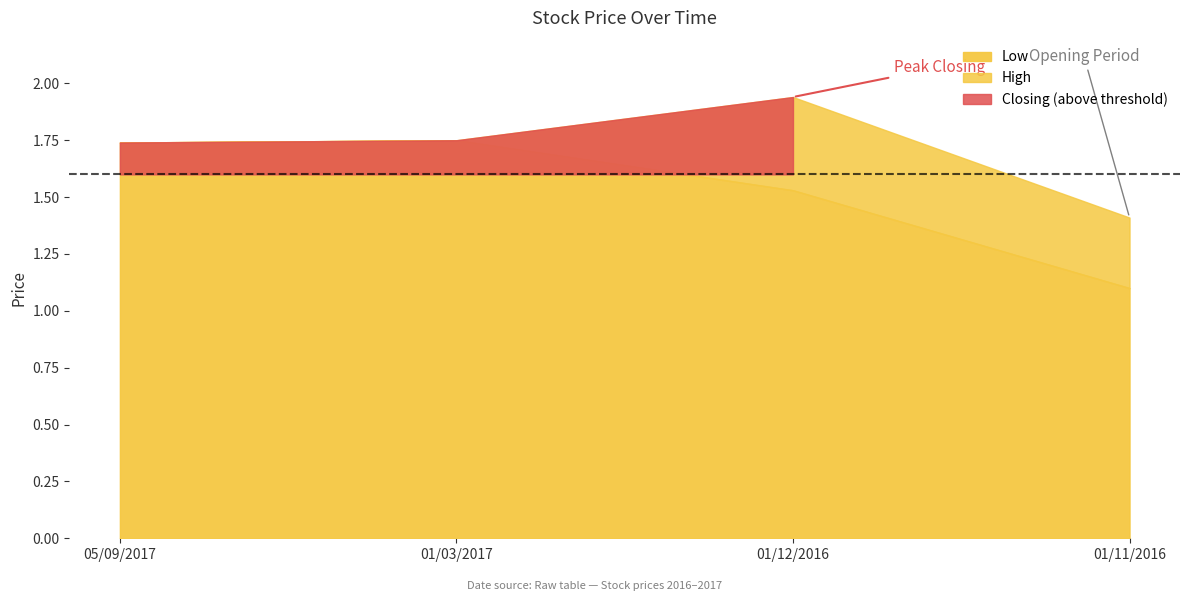

True or false: Closing and Low intersect in this chart.

False